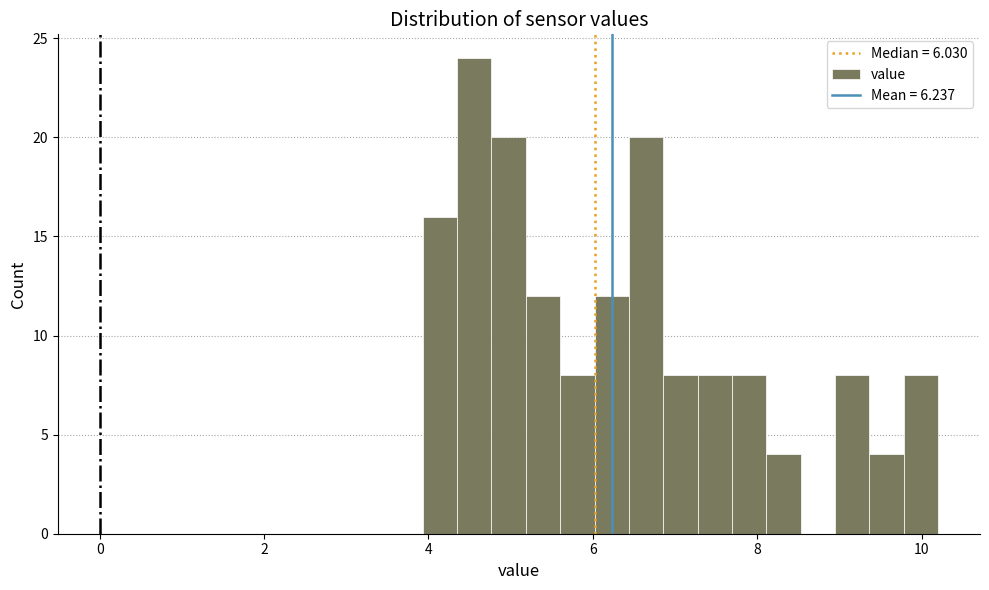

Around what value on the x-axis is the tallest bar? Give the approximate position of its centre, as read against the axis.

4.6